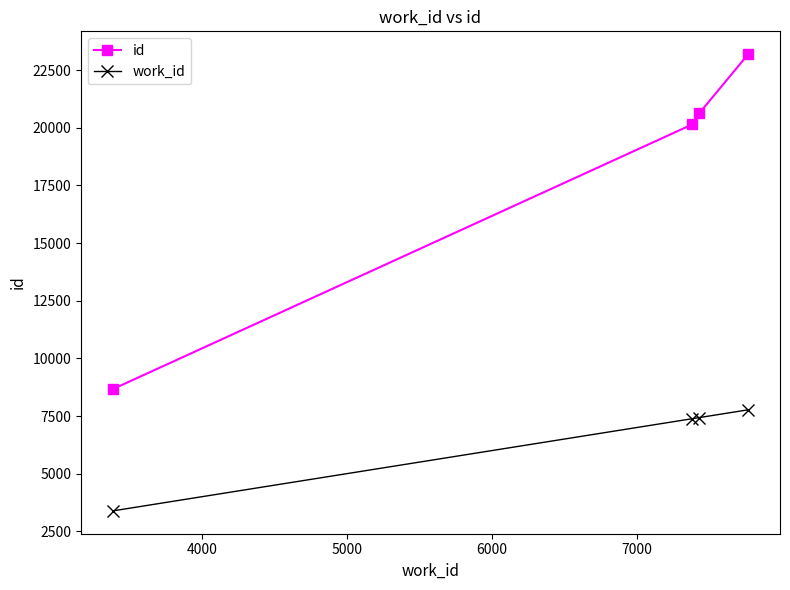

Which series has the largest range (max minus min)?

id